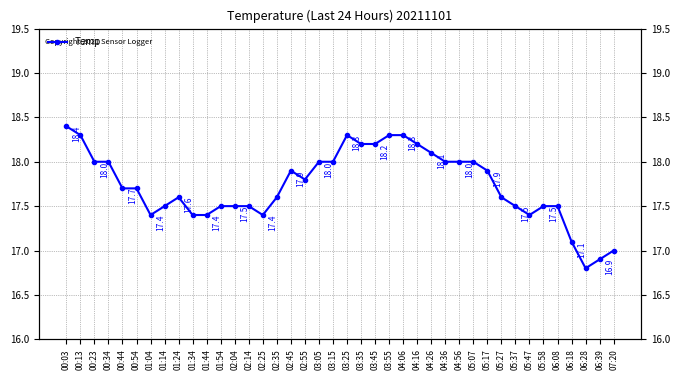

How many series are shown in this chart?

1